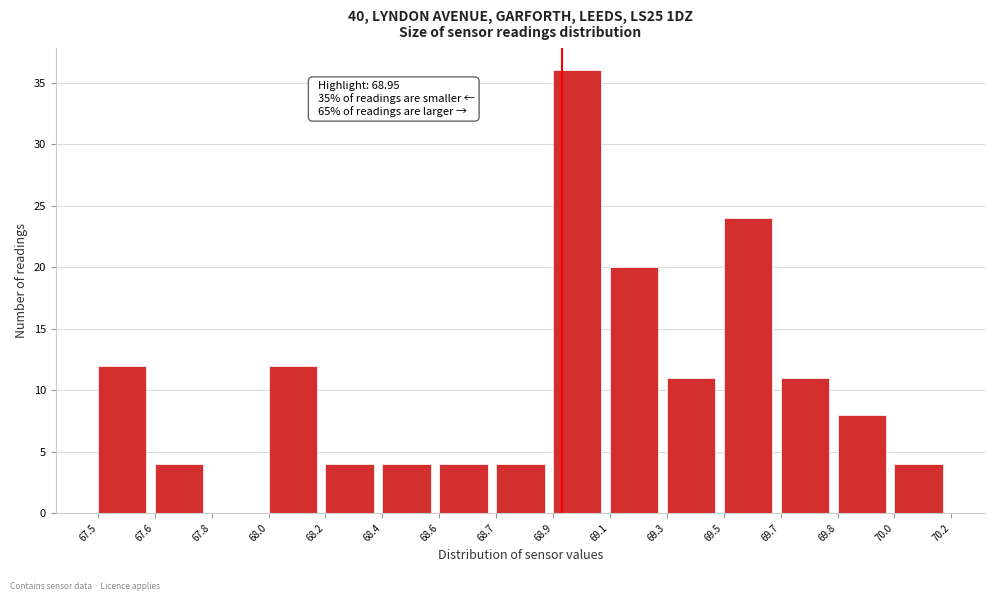

Reading left to right, transcribe all the data shown in this chart.

67.5=12	67.6=4	67.8=0	68.0=12	68.2=4	68.4=4	68.6=4	68.7=4	68.9=36	69.1=20	69.3=11	69.5=24	69.7=11	69.8=8	70.0=4